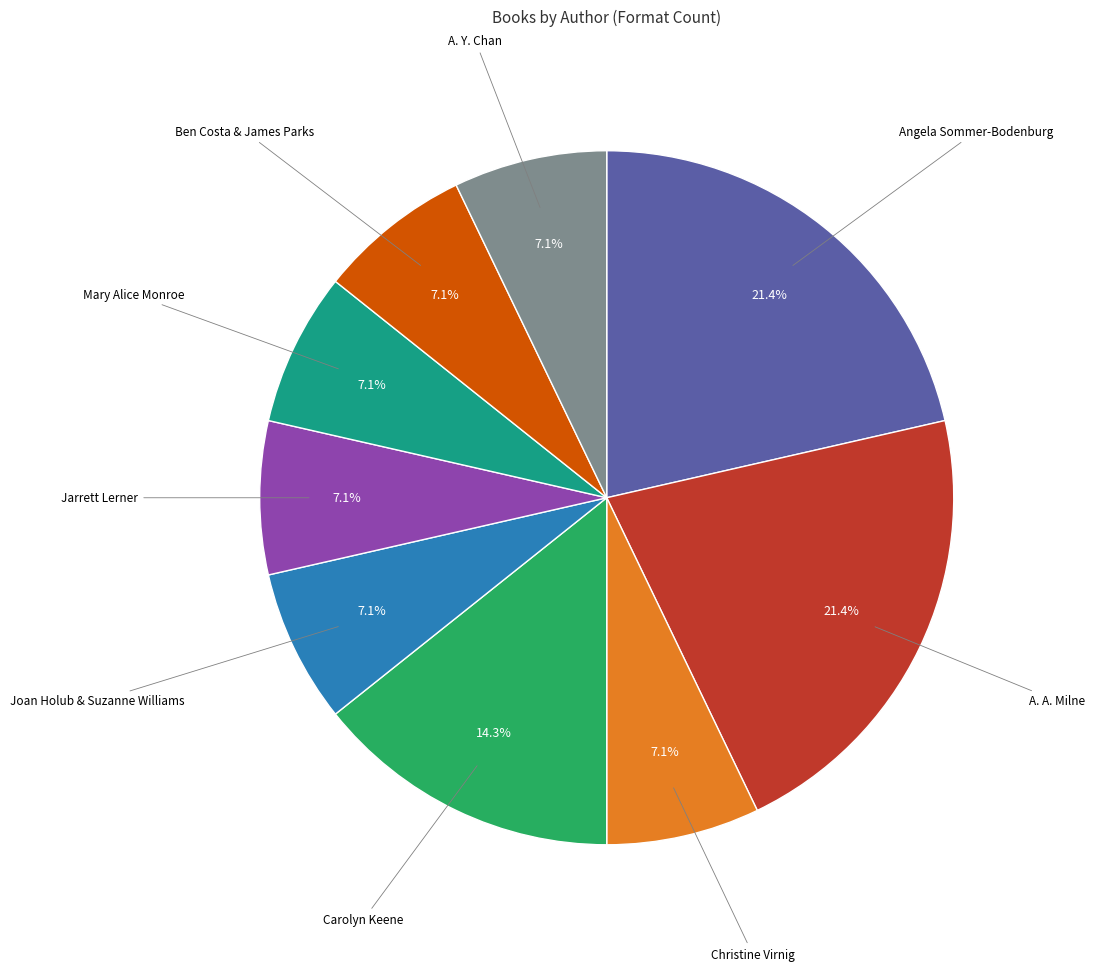

Does any single category account for the majority?

No